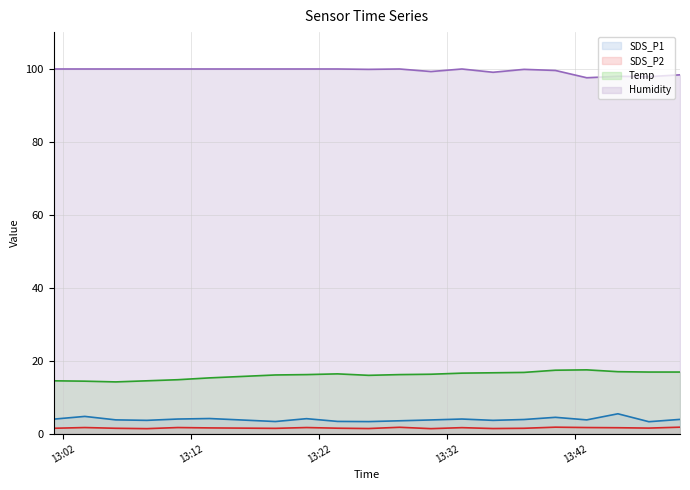

What is the maximum value shown in the chart?

99.9